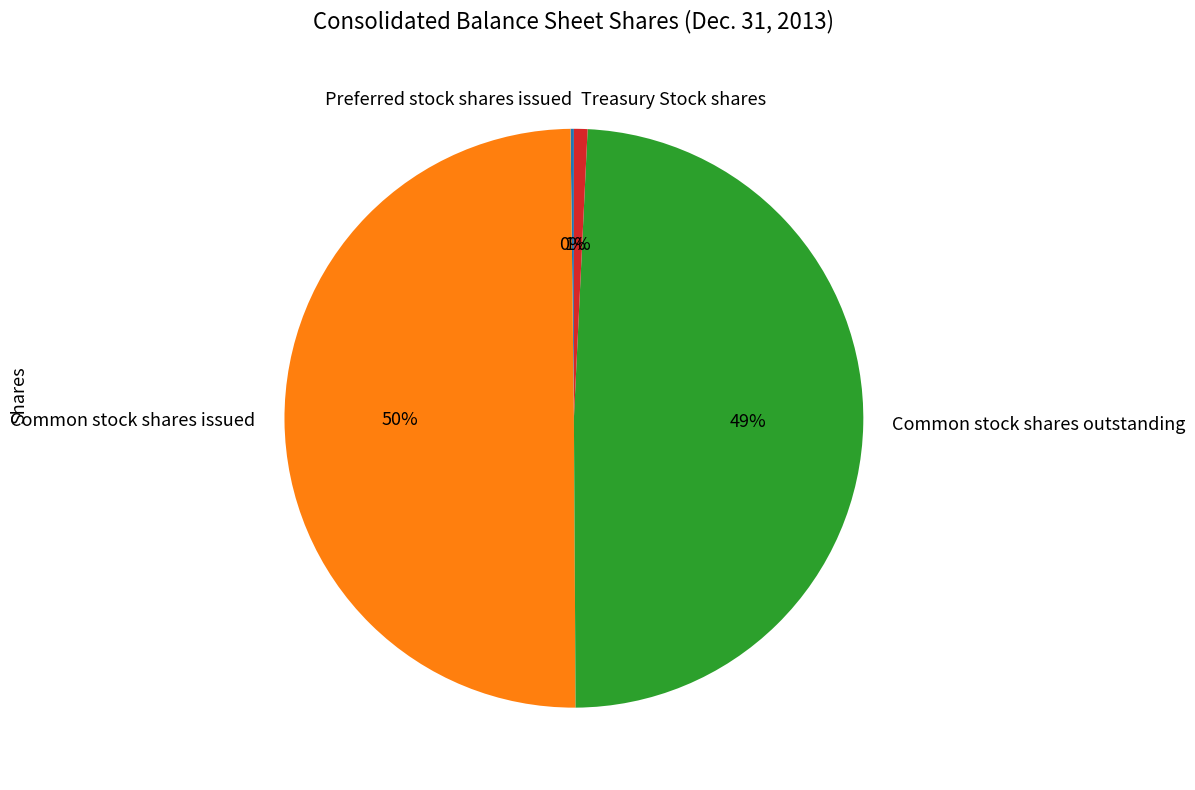

What is the largest slice in the pie chart?

Common stock shares issued